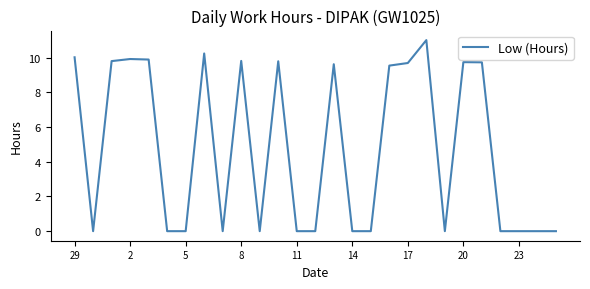

How many lines are shown in the chart?

1